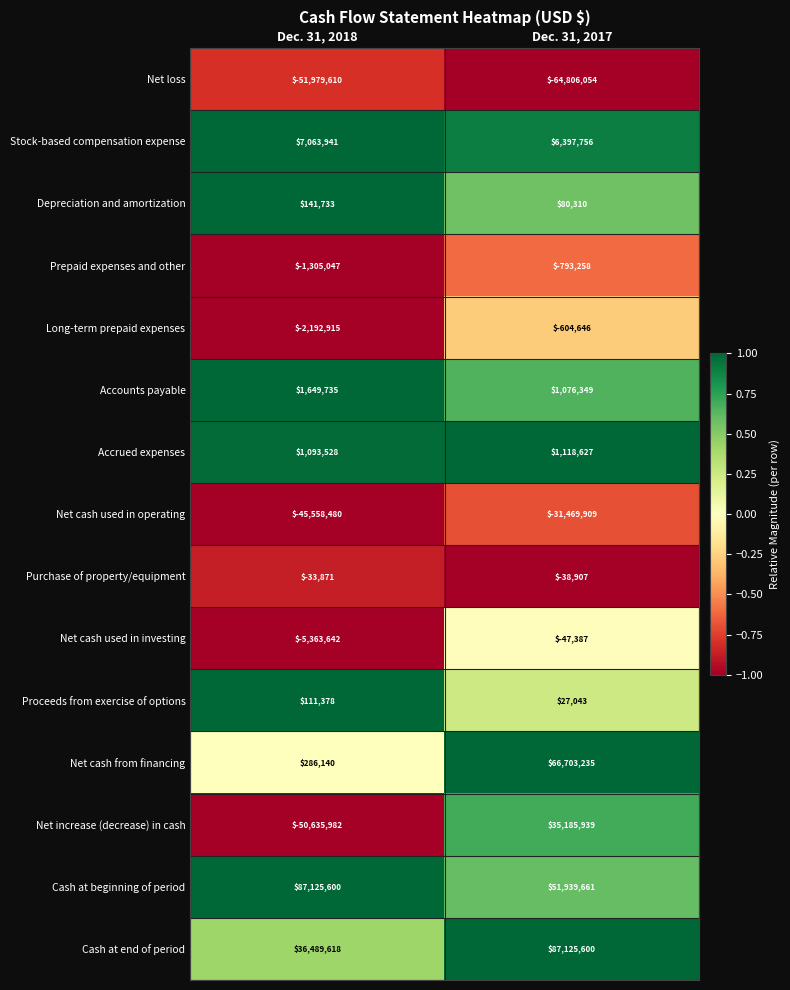

Reading right to left, extract all data points from this chart.

Net loss: Dec. 31, 2017=-64806054	Dec. 31, 2018=-51979610
Stock-based compensation expense: Dec. 31, 2017=6397756	Dec. 31, 2018=7063941
Depreciation and amortization: Dec. 31, 2017=80310	Dec. 31, 2018=141733
Prepaid expenses and other: Dec. 31, 2017=-793258	Dec. 31, 2018=-1305047
Long-term prepaid expenses: Dec. 31, 2017=-604646	Dec. 31, 2018=-2192915
Accounts payable: Dec. 31, 2017=1076349	Dec. 31, 2018=1649735
Accrued expenses: Dec. 31, 2017=1118627	Dec. 31, 2018=1093528
Net cash used in operating: Dec. 31, 2017=-31469909	Dec. 31, 2018=-45558480
Purchase of property/equipment: Dec. 31, 2017=-38907	Dec. 31, 2018=-33871
Net cash used in investing: Dec. 31, 2017=-47387	Dec. 31, 2018=-5363642
Proceeds from exercise of options: Dec. 31, 2017=27043	Dec. 31, 2018=111378
Net cash from financing: Dec. 31, 2017=66703235	Dec. 31, 2018=286140
Net increase (decrease) in cash: Dec. 31, 2017=35185939	Dec. 31, 2018=-50635982
Cash at beginning of period: Dec. 31, 2017=51939661	Dec. 31, 2018=87125600
Cash at end of period: Dec. 31, 2017=87125600	Dec. 31, 2018=36489618